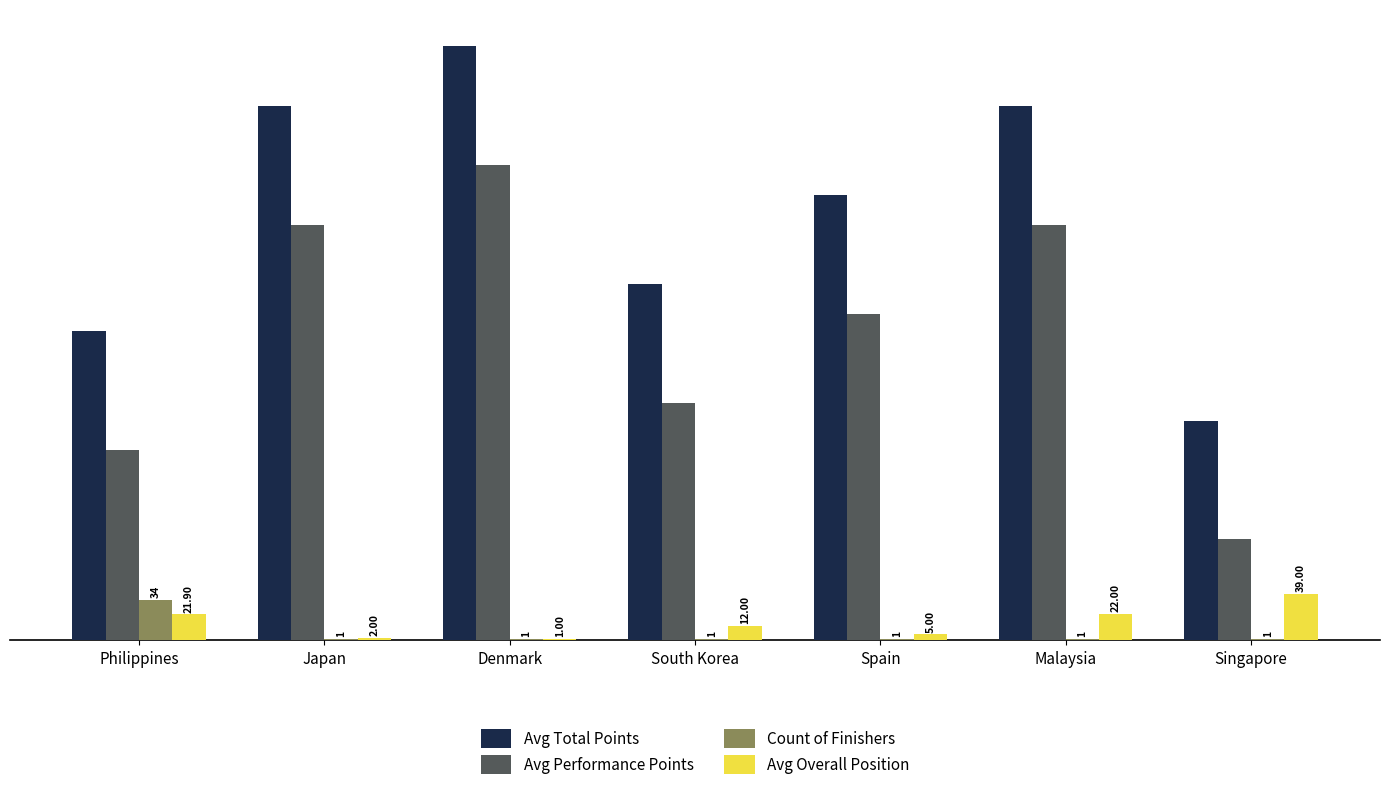

At which label is Avg Total Points closest to 342?

Spain